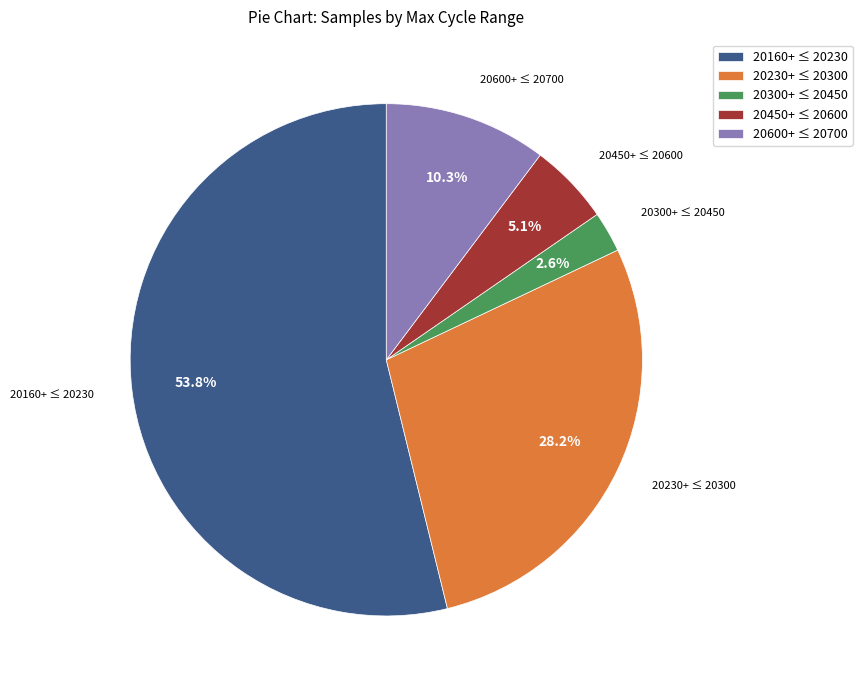

Combined, do 20160+ ≤ 20230 and 20230+ ≤ 20300 account for over 50%?

Yes